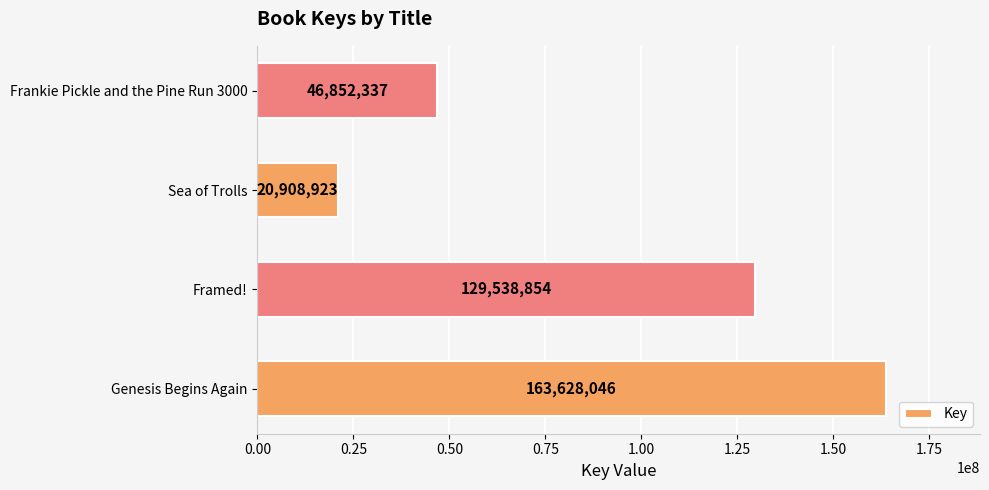

Are the bars horizontal?

Yes